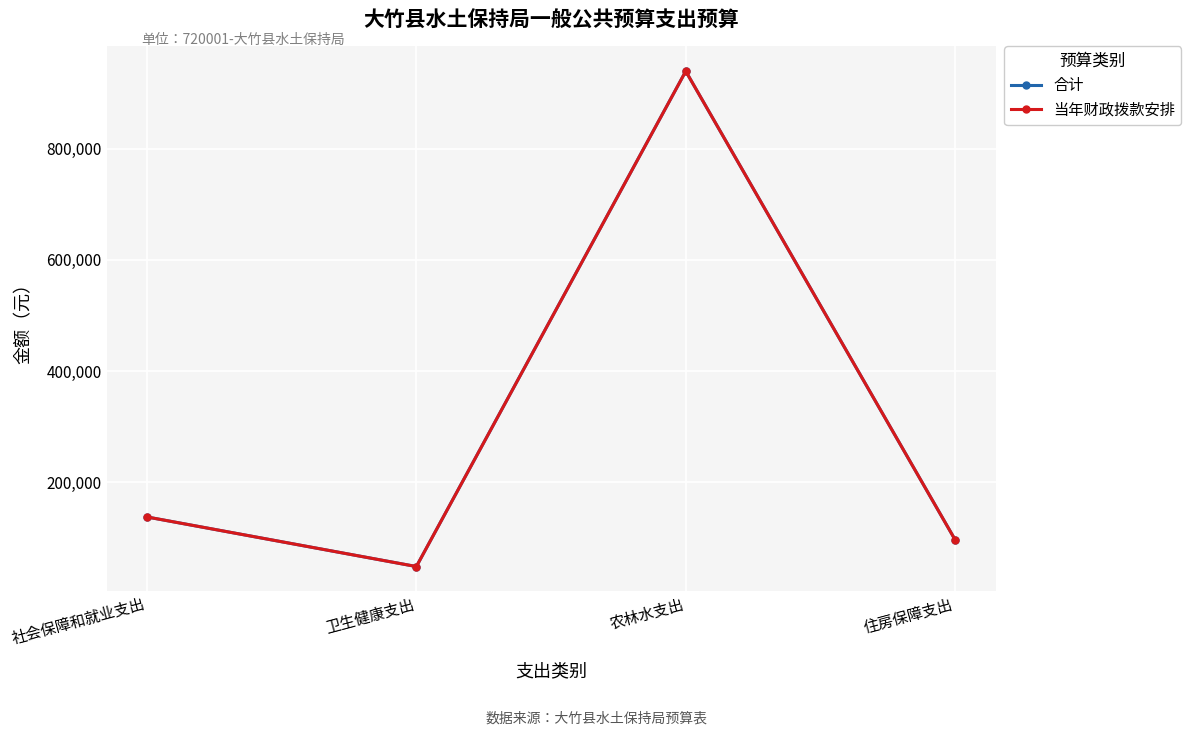

Is this an area chart (filled region under the line)?

No